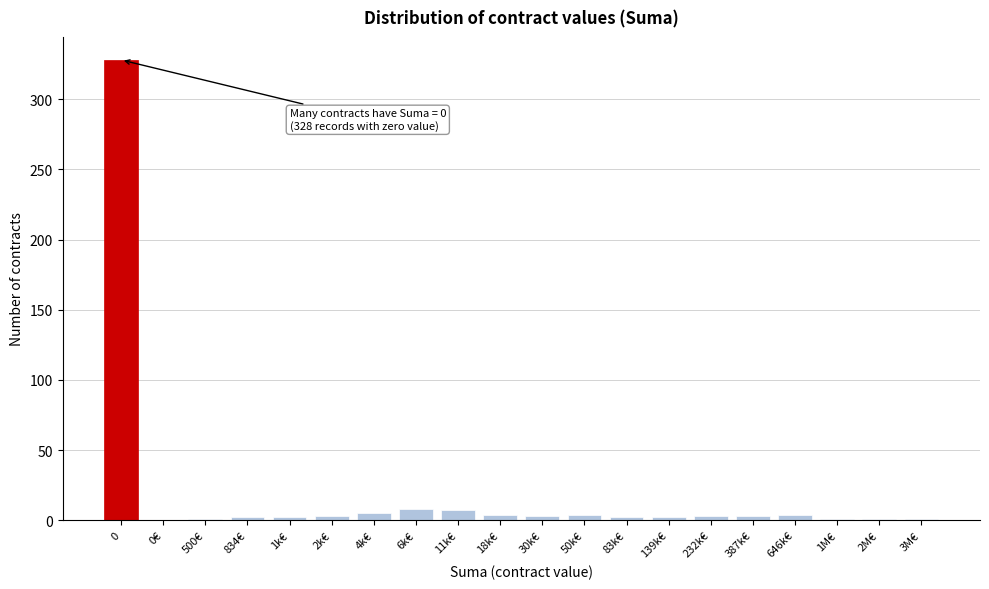

What is the maximum value shown in the chart?

328